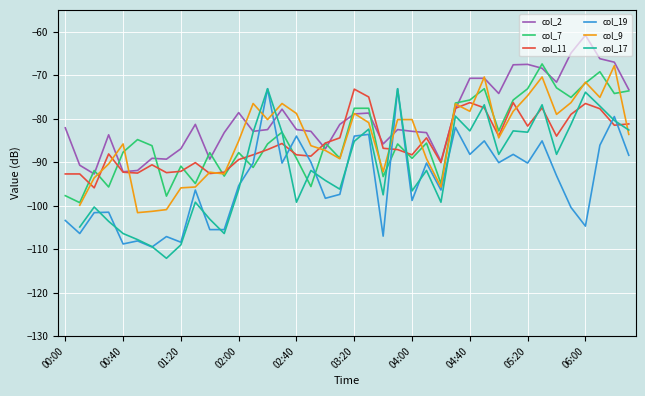

True or false: col_9 and col_2 cross at least once.

True